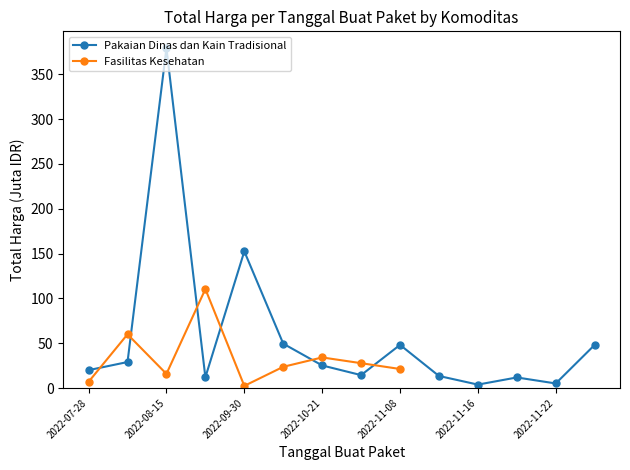

Where is the first local maximum for Pakaian Dinas dan Kain Tradisional?

2022-08-15